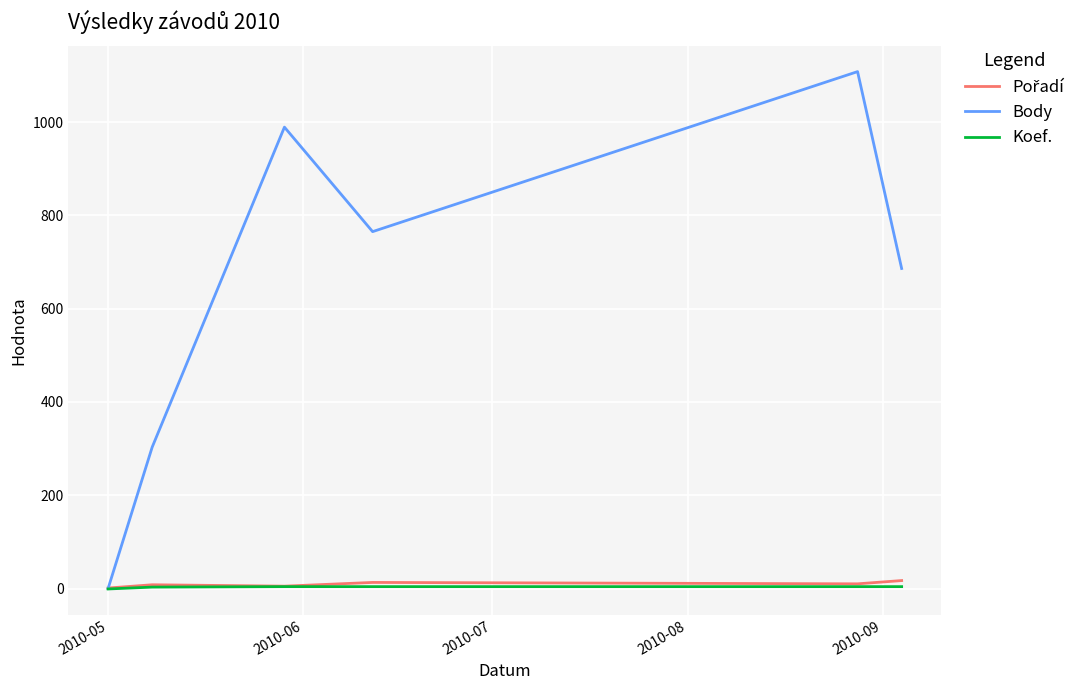

Which series has the widest spread of values?

Body